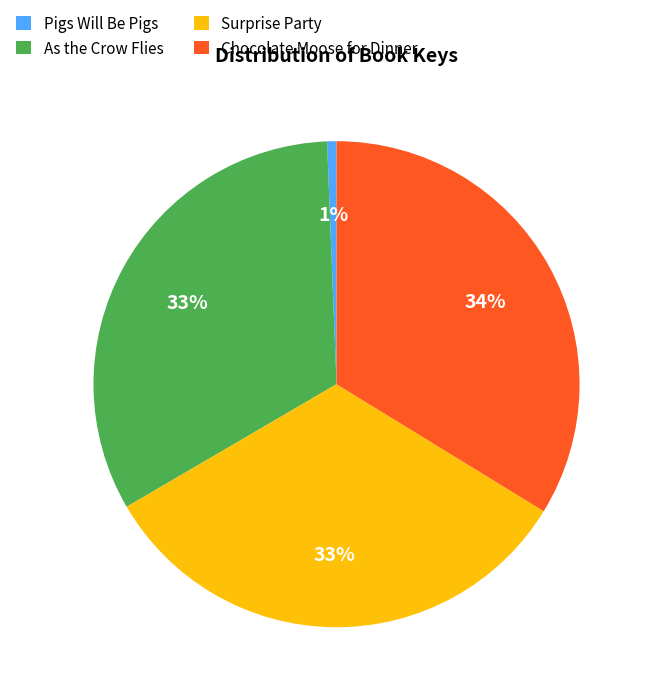

Count the number of slices in the pie.

4